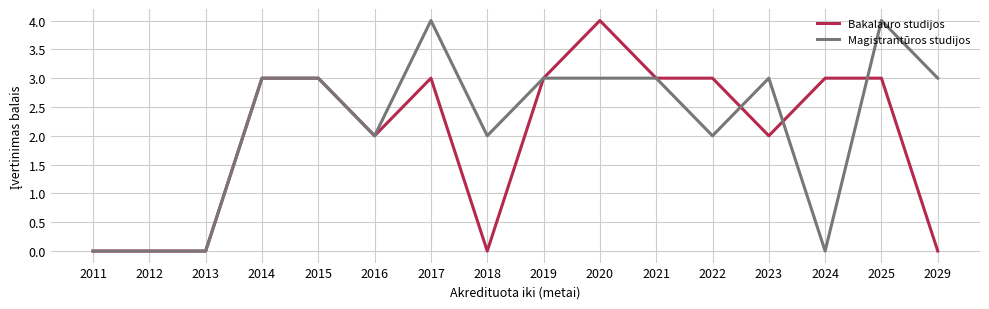

Reading right to left, list all the values displayed in this chart.

Bakalauro studijos: 0	3	3	2	3	3	4	3	0	3	2	3	3	0	0	0
Magistrantūros studijos: 3	4	0	3	2	3	3	3	2	4	2	3	3	0	0	0